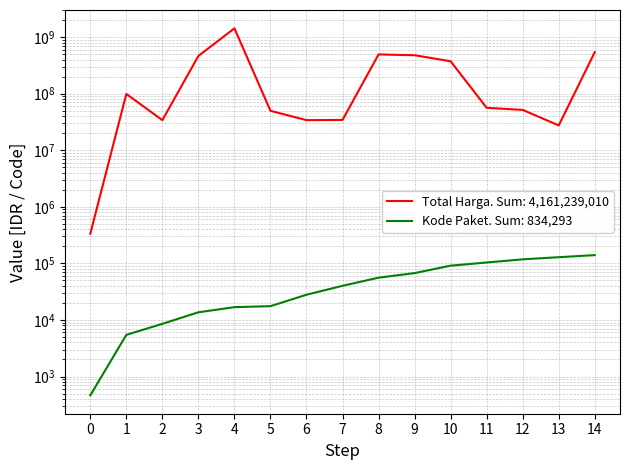

True or false: Kode Paket has a value of 243643 at 14.

False